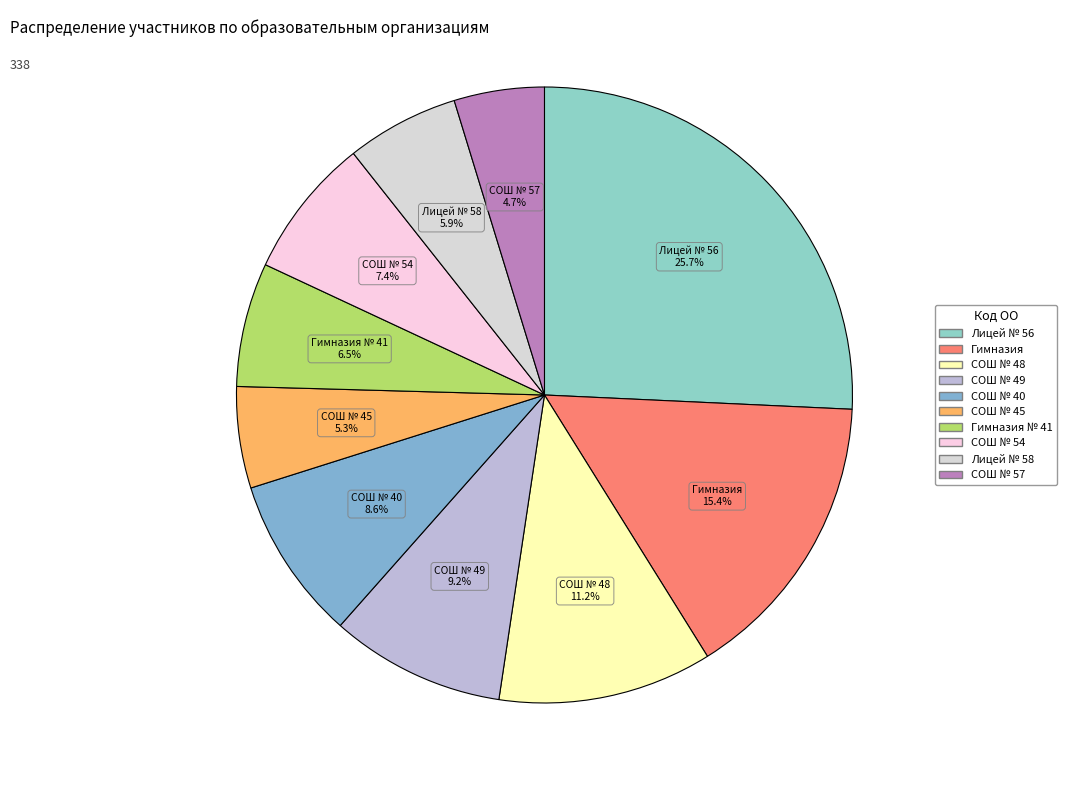

How many segments does this pie chart have?

10